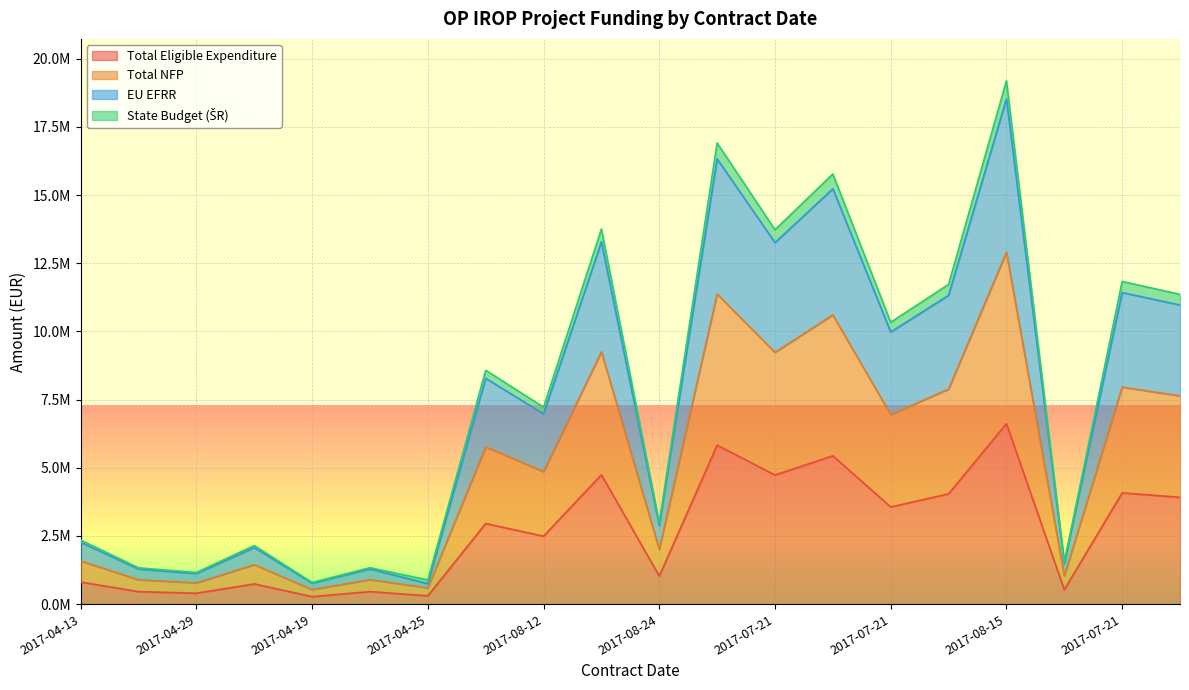

What are all the series names shown in the legend?

celk_zazml_opravnene_vydavky, celk_zazml_nfp, zazmluvnaeuefrr, zazmluvnaSr